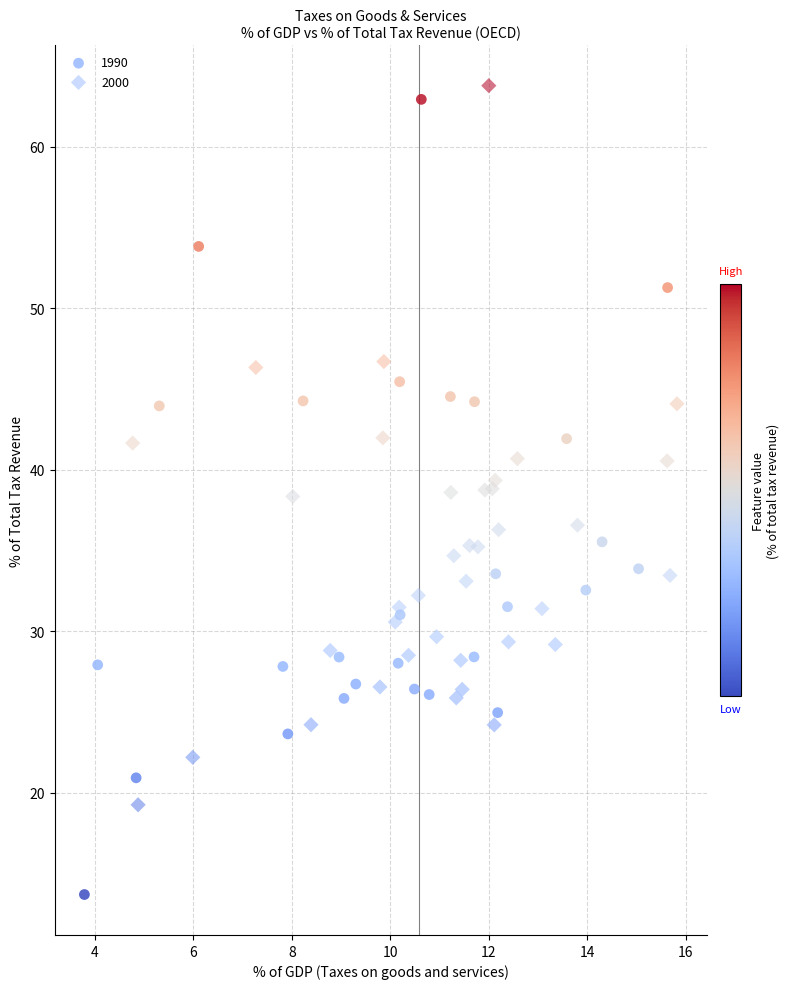

Which series reaches the minimum Y coordinate?

1990